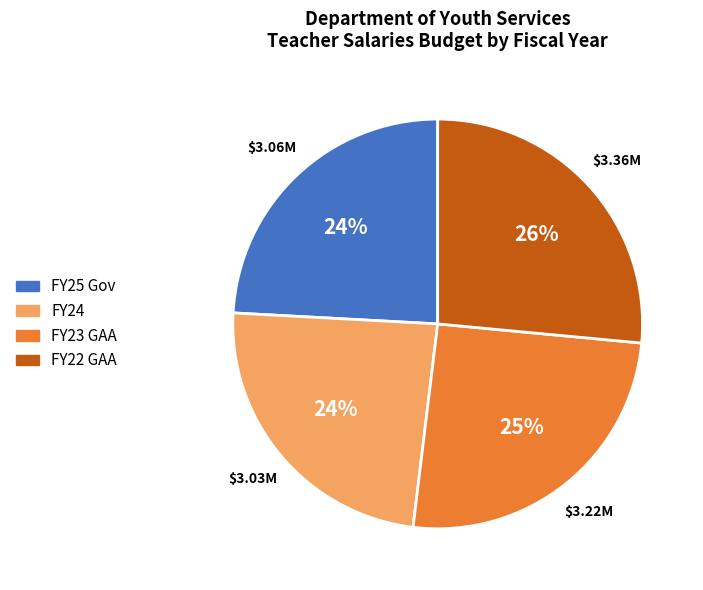

Is FY24 the majority of the pie?

No